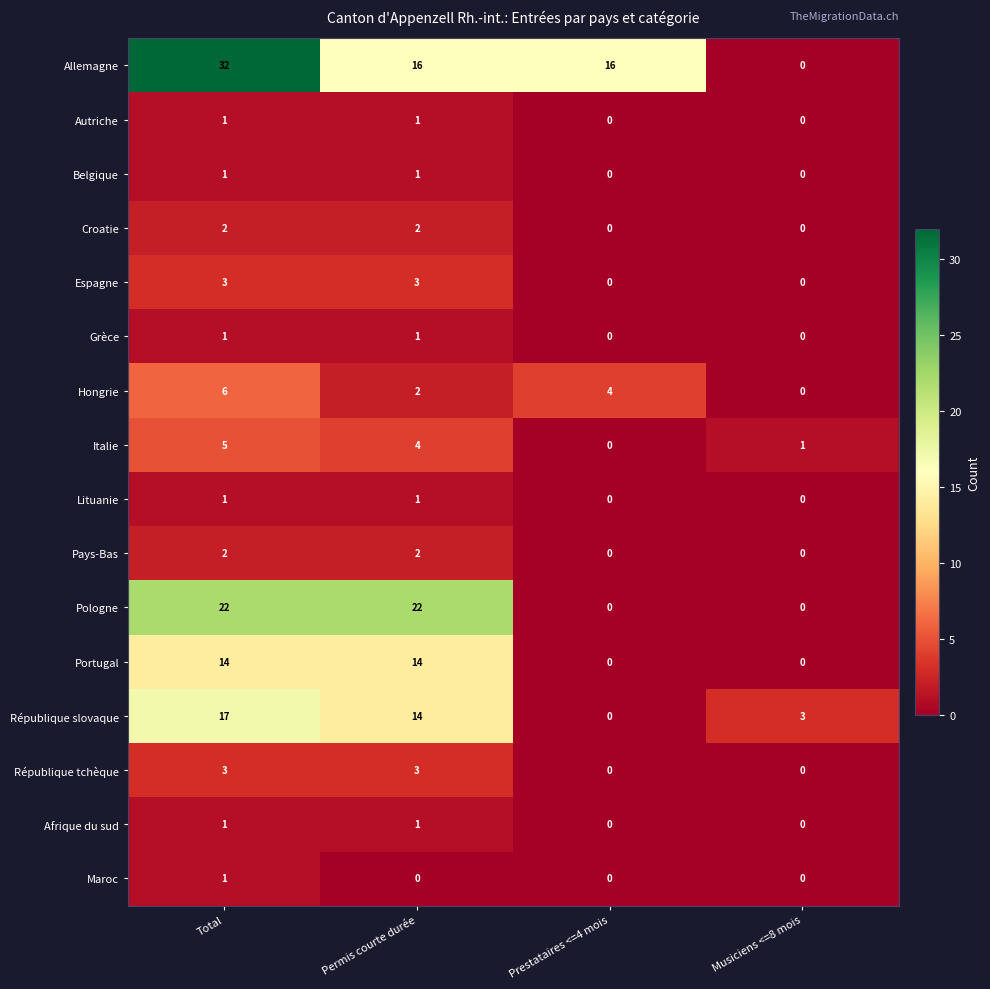

At which category is the sum across all series the highest?

Total